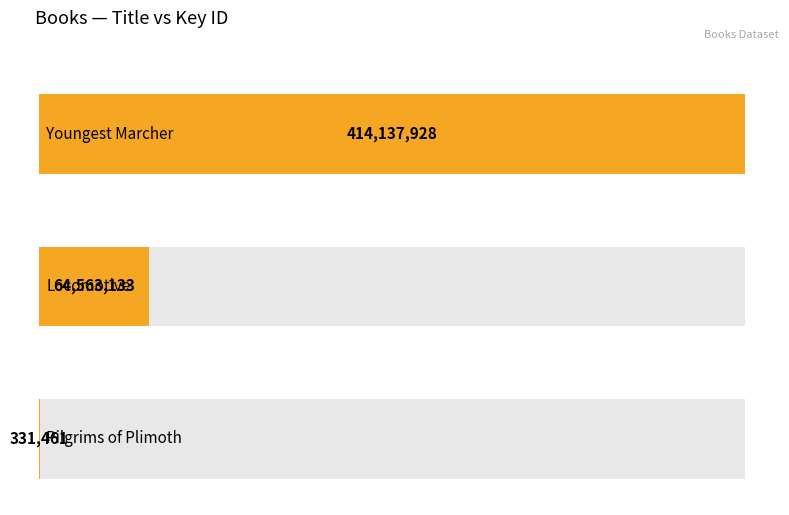

Is it true that the value at Youngest Marcher is 601418385?

False